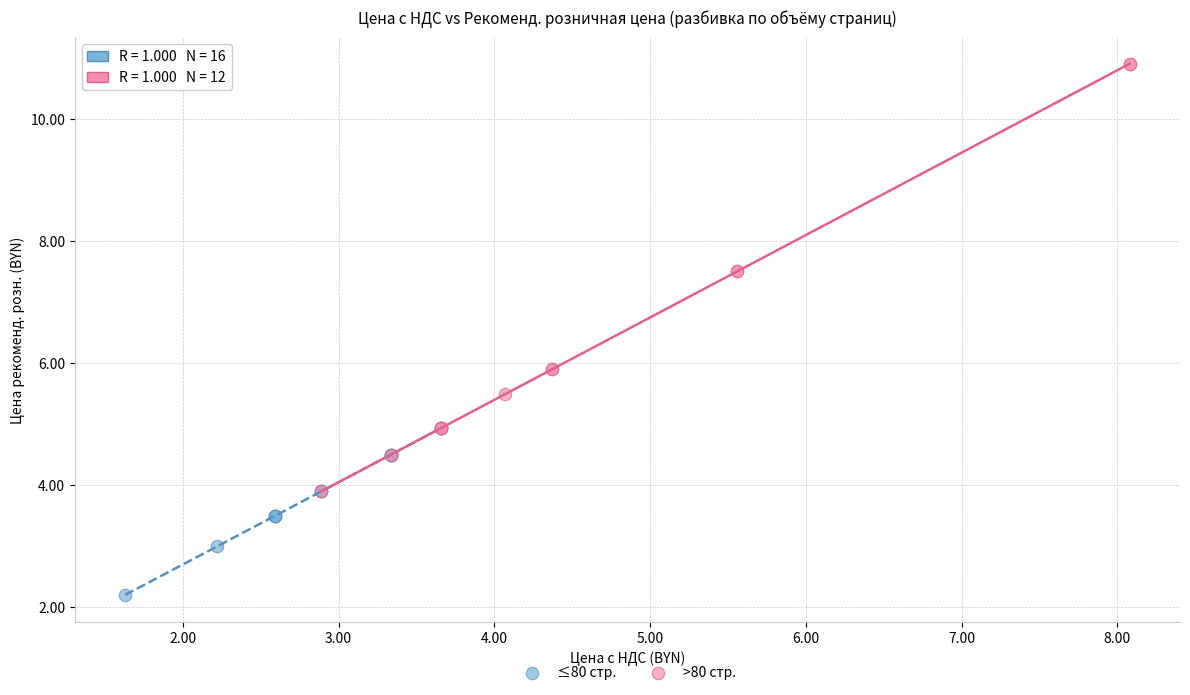

What are all the series names shown in the legend?

≤80 стр., >80 стр.